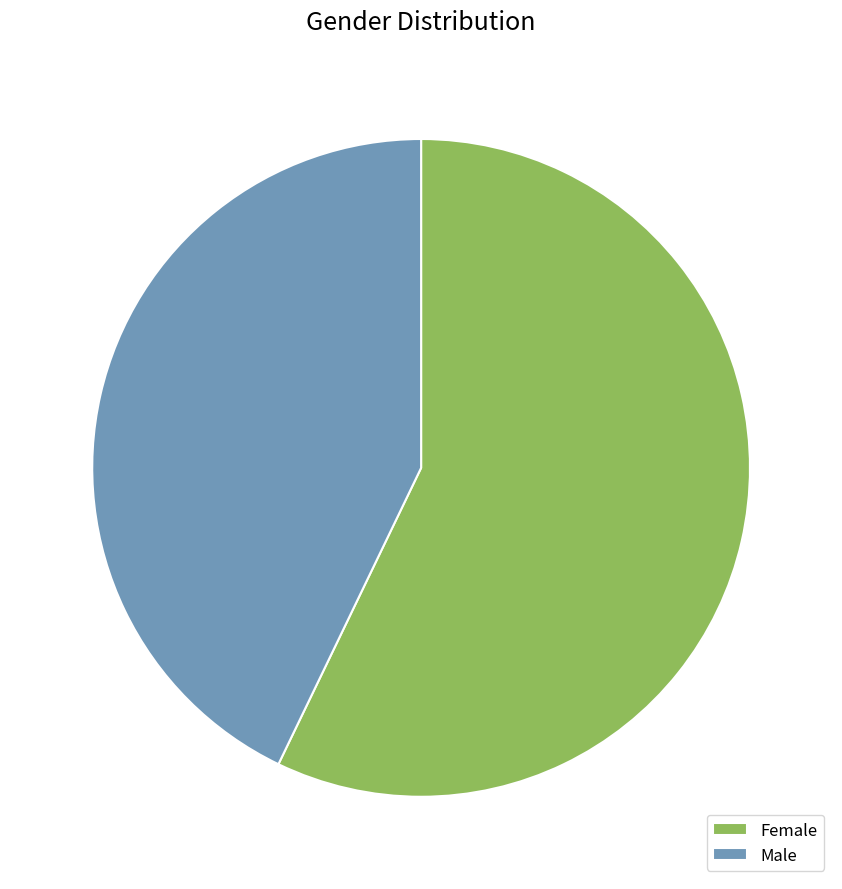

Combined, do Male and Female account for over 50%?

Yes